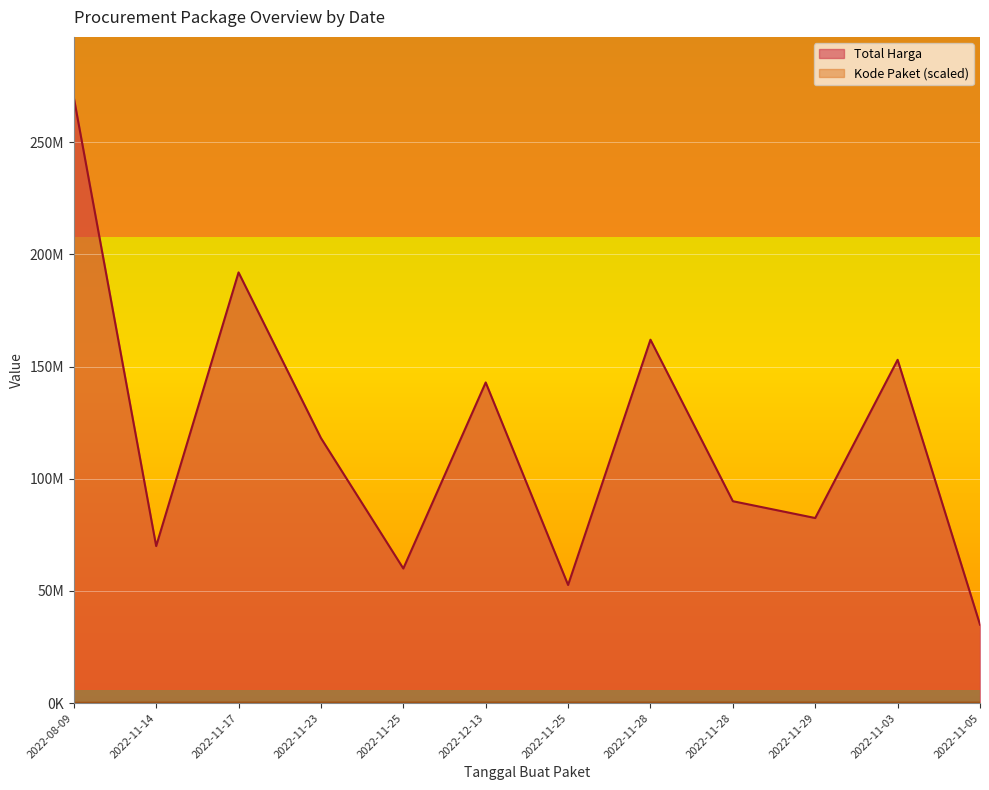

How many interior local peaks does the Total Harga series have?

4